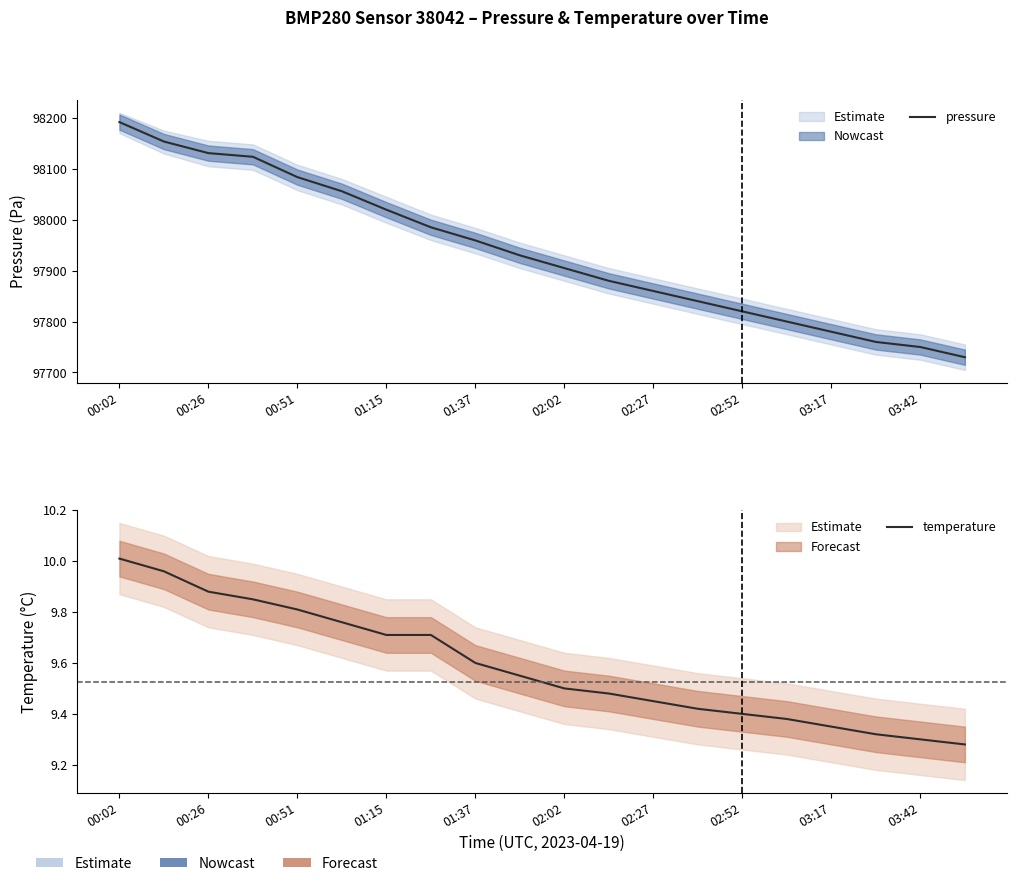

Where is temperature nearest to the value 9?

19